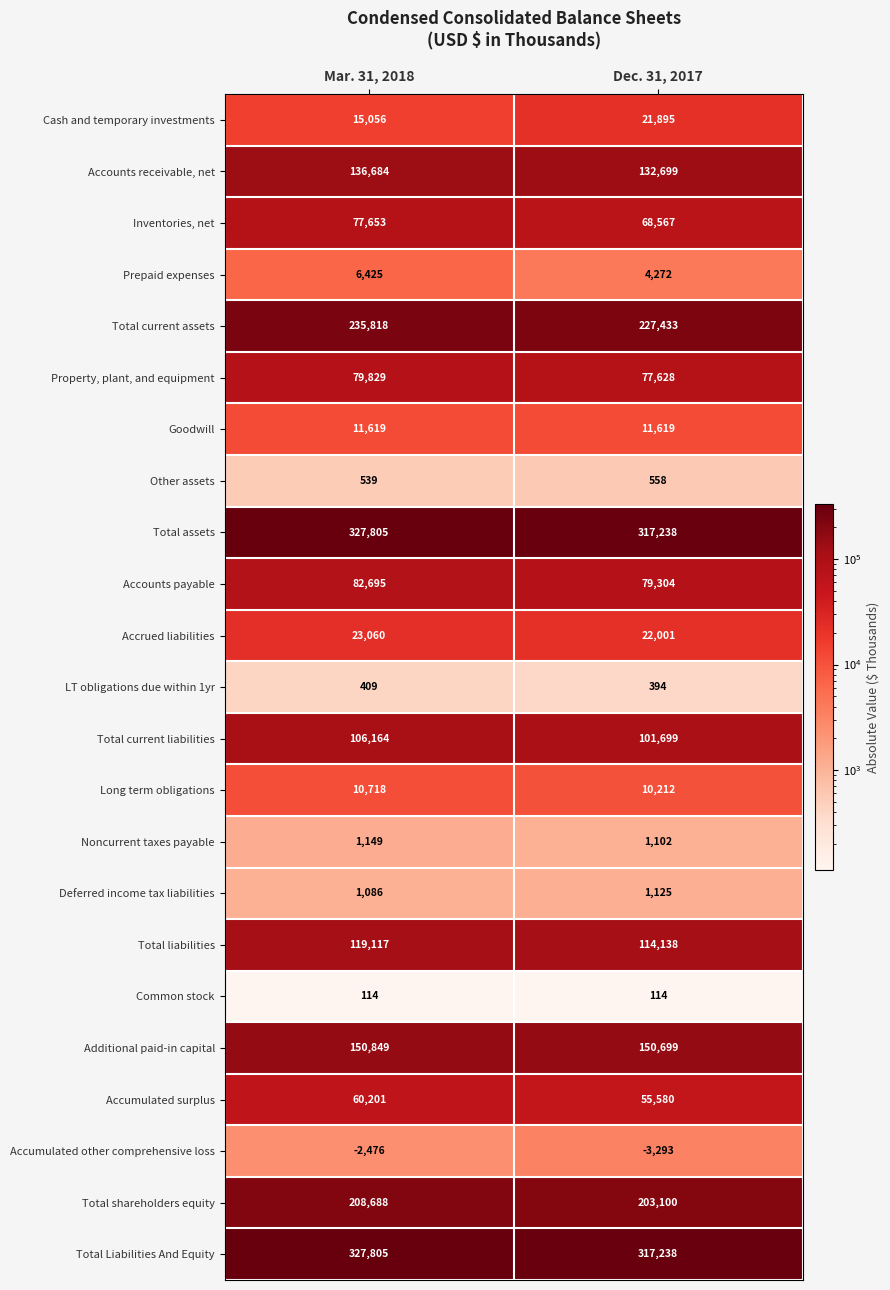

At which category is the sum across all series the highest?

Mar. 31, 2018